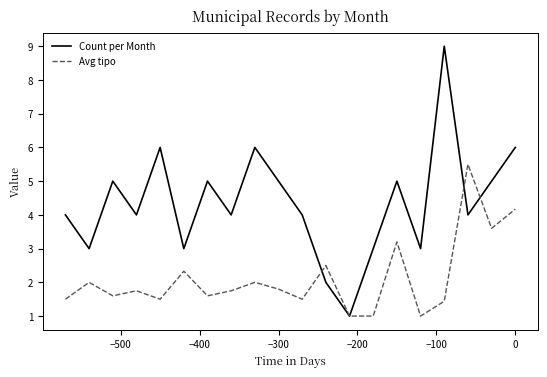

Which series has the largest range (max minus min)?

Count per Month